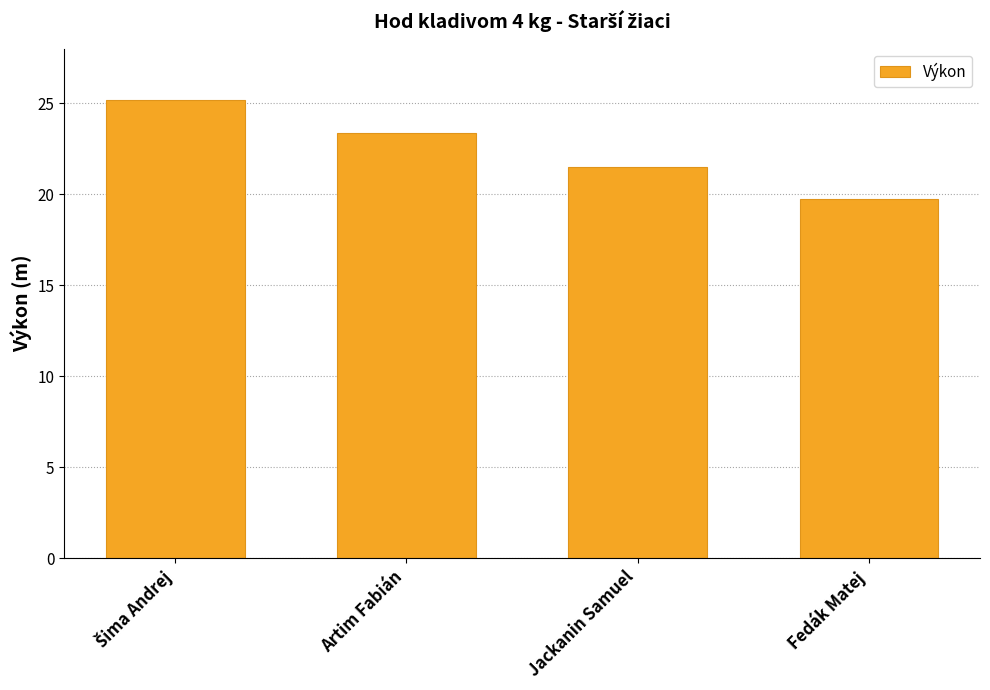

Is it true that the value at Jackanin Samuel is 32.1?

False